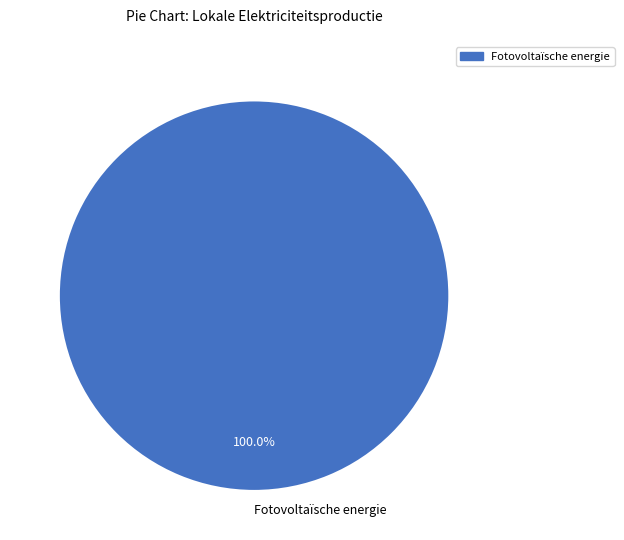

Which slice represents more than half of the pie?

Fotovoltaïsche energie